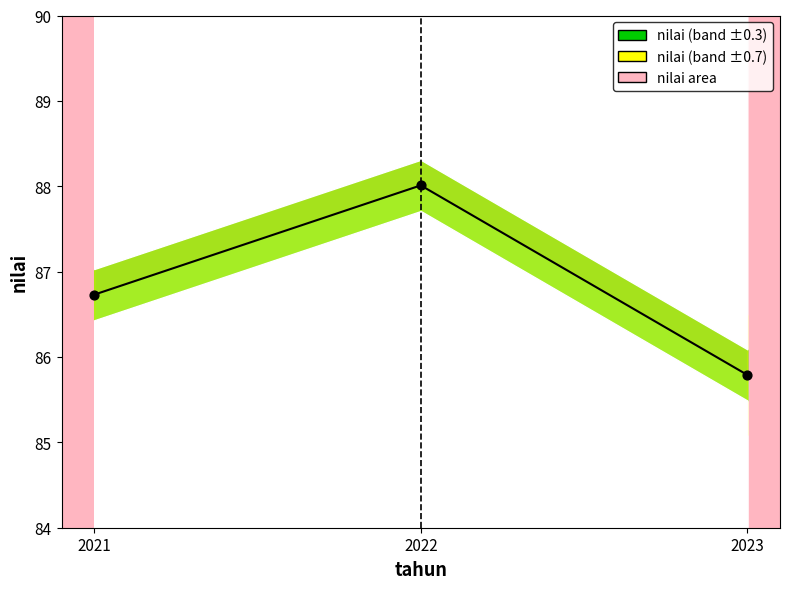

What is the ratio of the value at 2022 to the value at 2021?

1.0